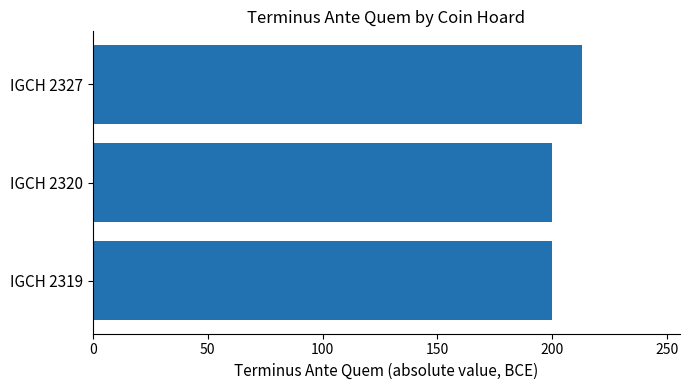

Which has a higher value, IGCH 2320 or IGCH 2327?

IGCH 2327